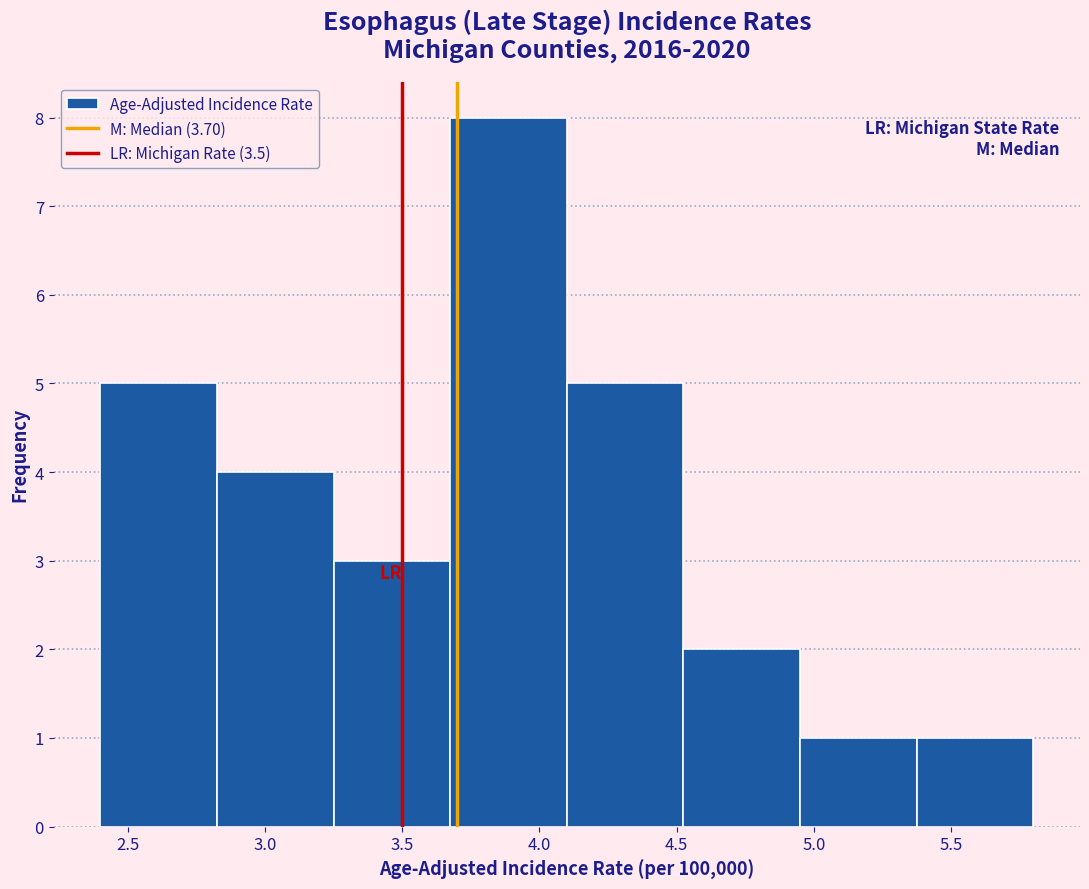

Which range on the x-axis has the tallest bar?

3.675 to 4.100